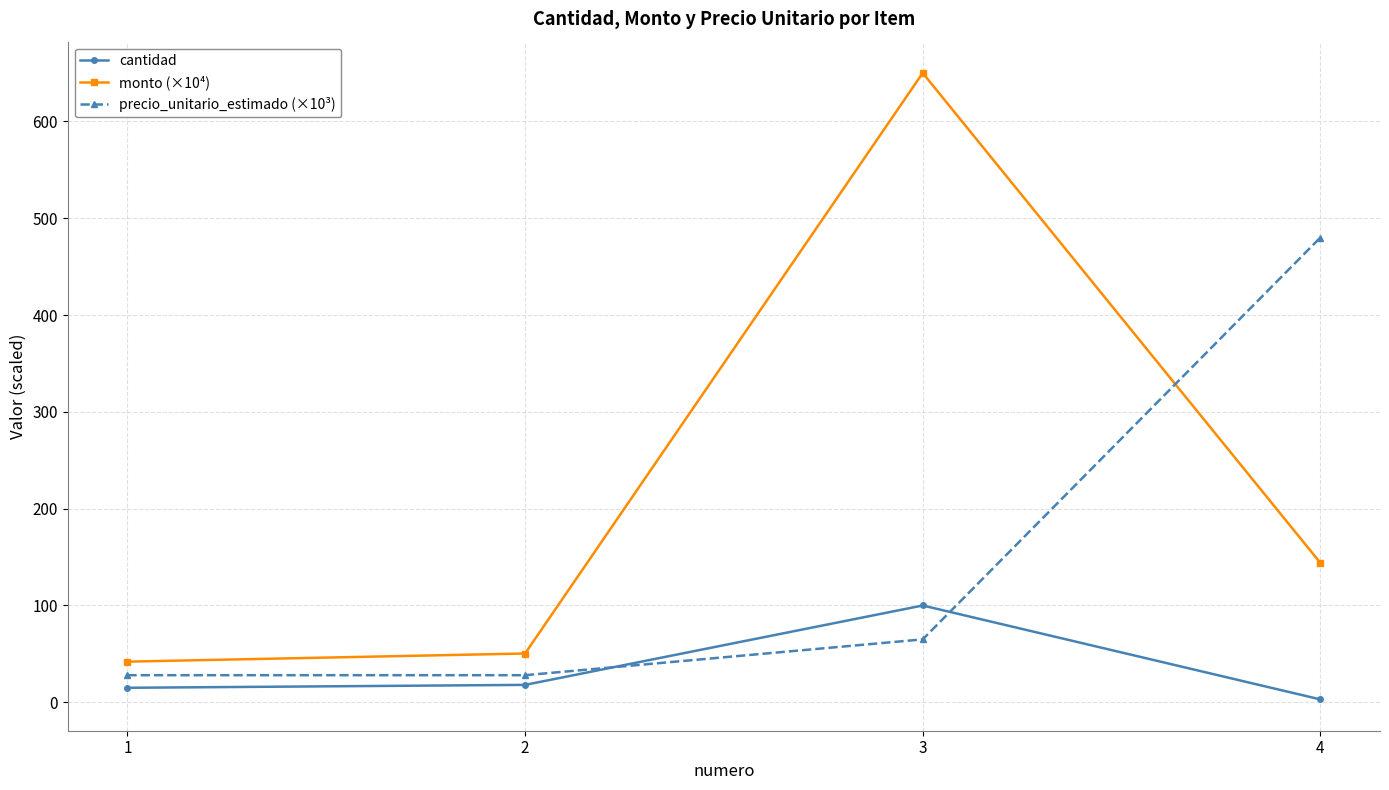

Which series has the largest total across all categories?

monto (×10⁴)